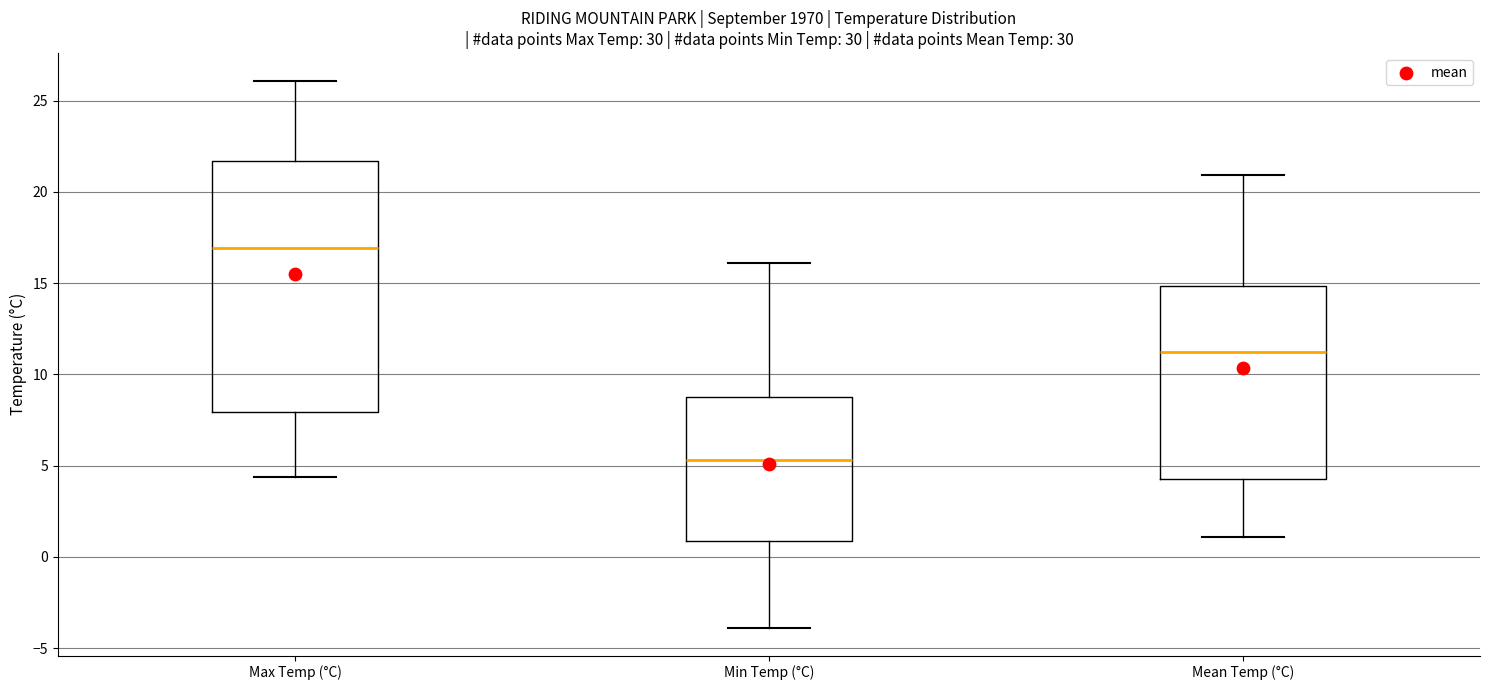

Which box's median line is the highest?

Max Temp (°C)